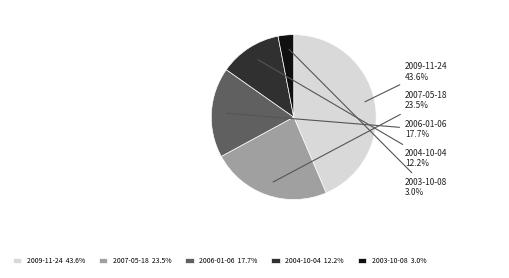

How many slices are in this pie chart?

5